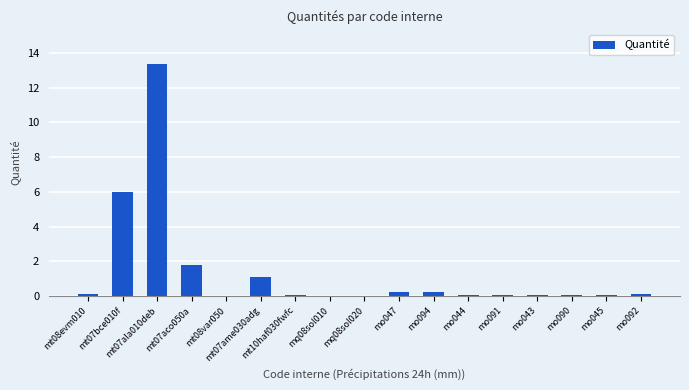

What is the greatest value displayed?

13.4